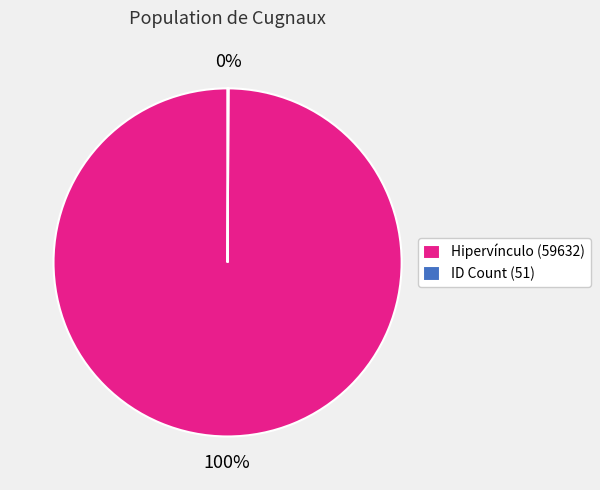

Which slice is the largest?

Hipervínculo (59632)